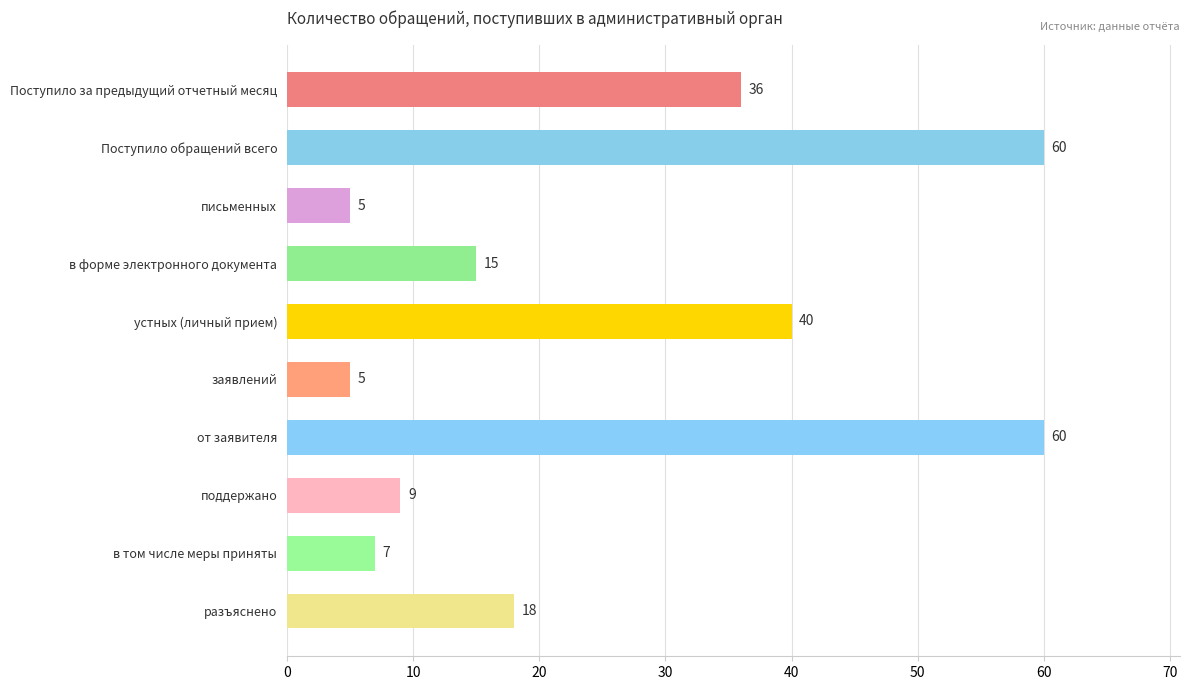

What is the smallest value displayed?

5